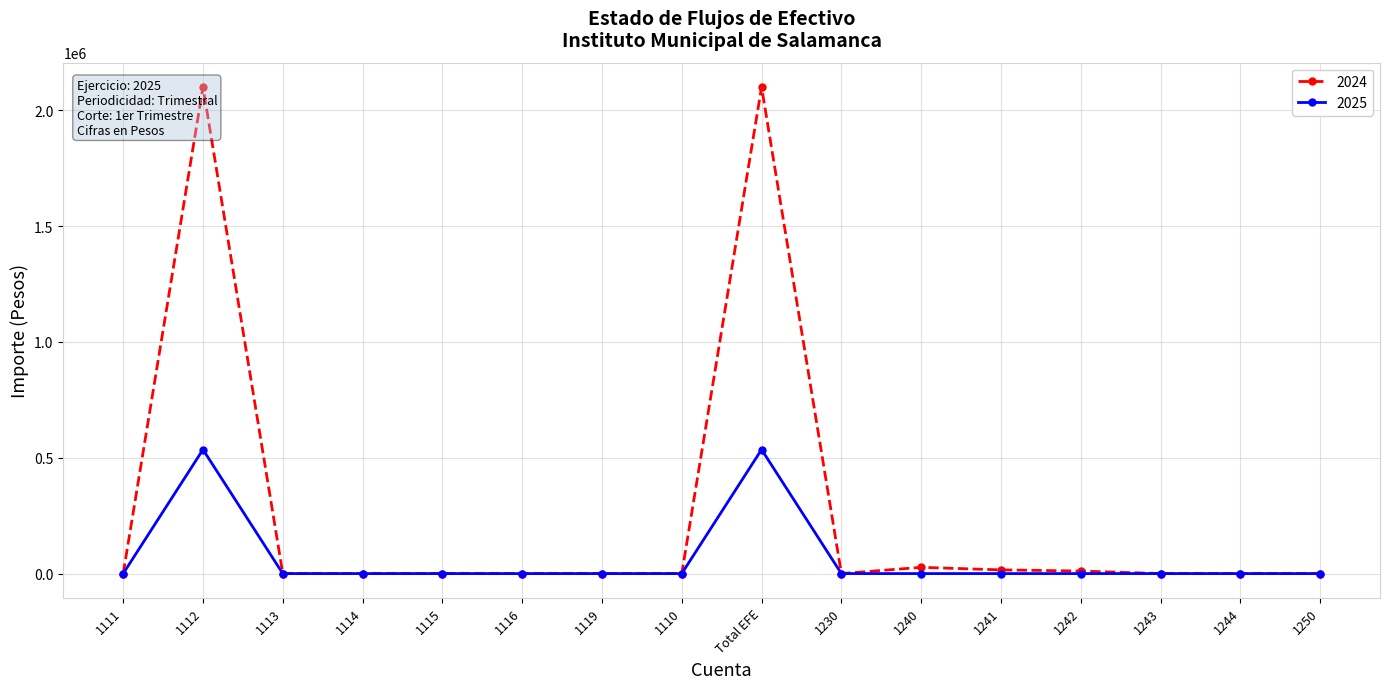

How many lines are shown in the chart?

2